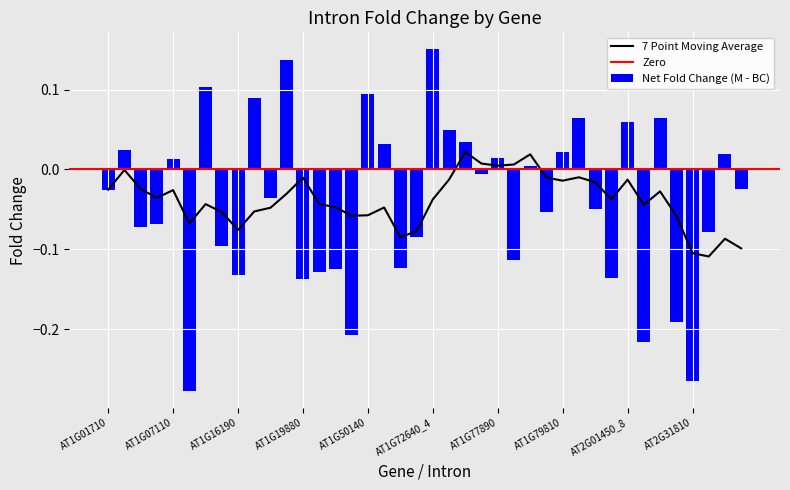

At which label is BC_foldChange closest to 0?

AT1G77890